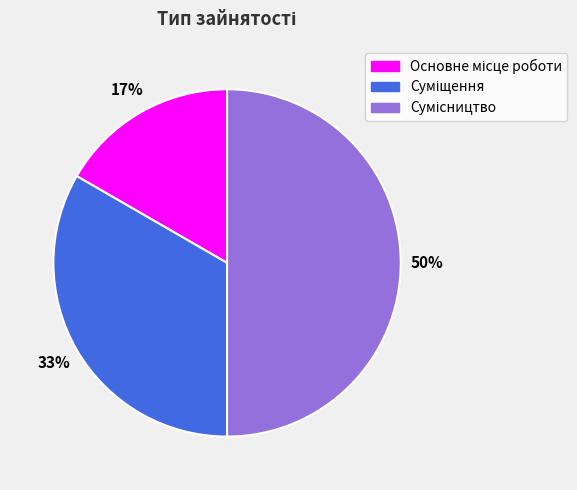

To the nearest percent, what is the average slice percentage?

33%